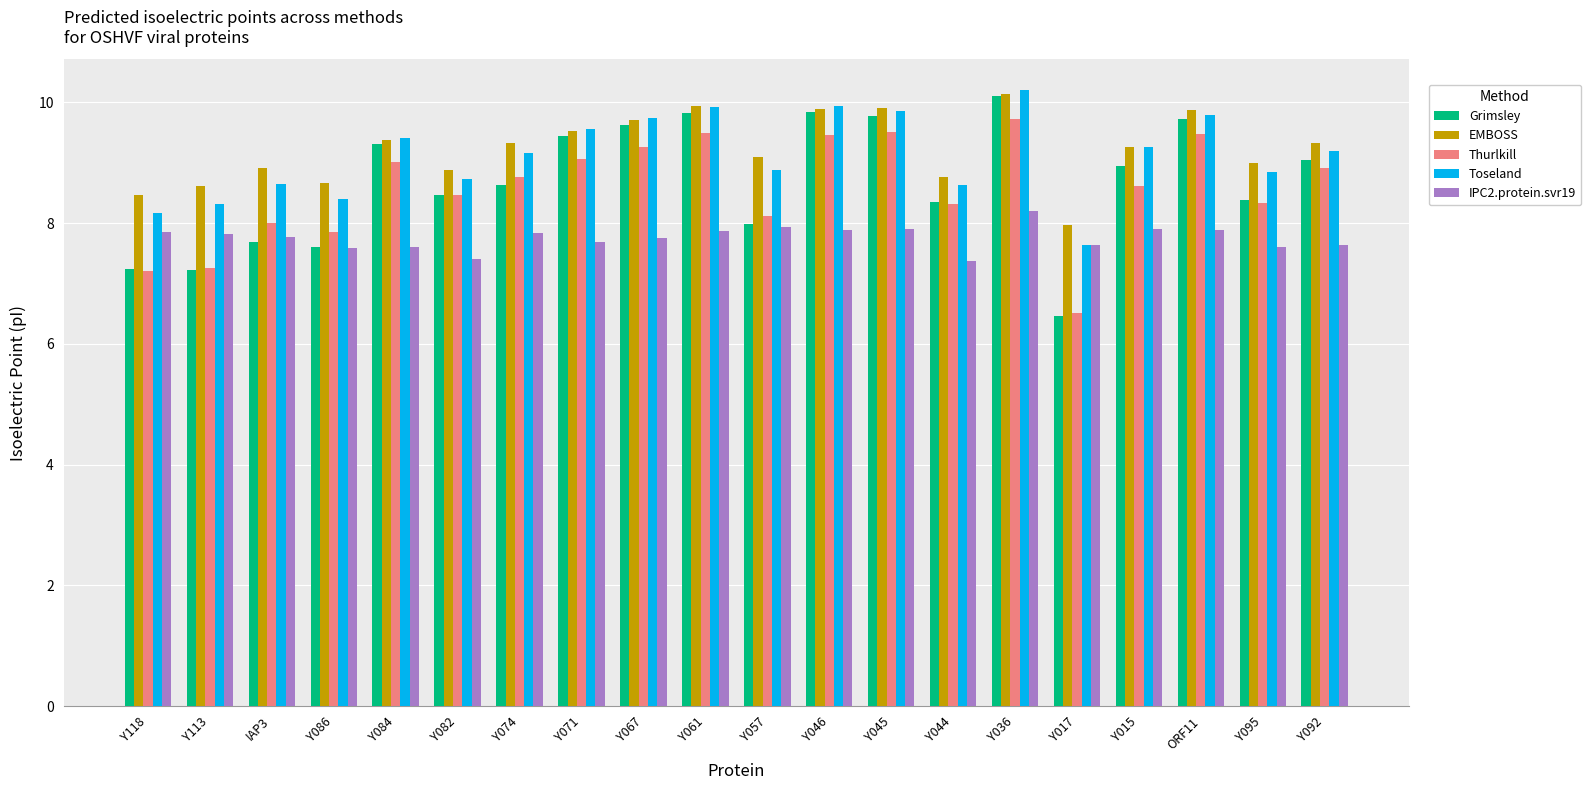

What is the smallest value displayed?

6.5